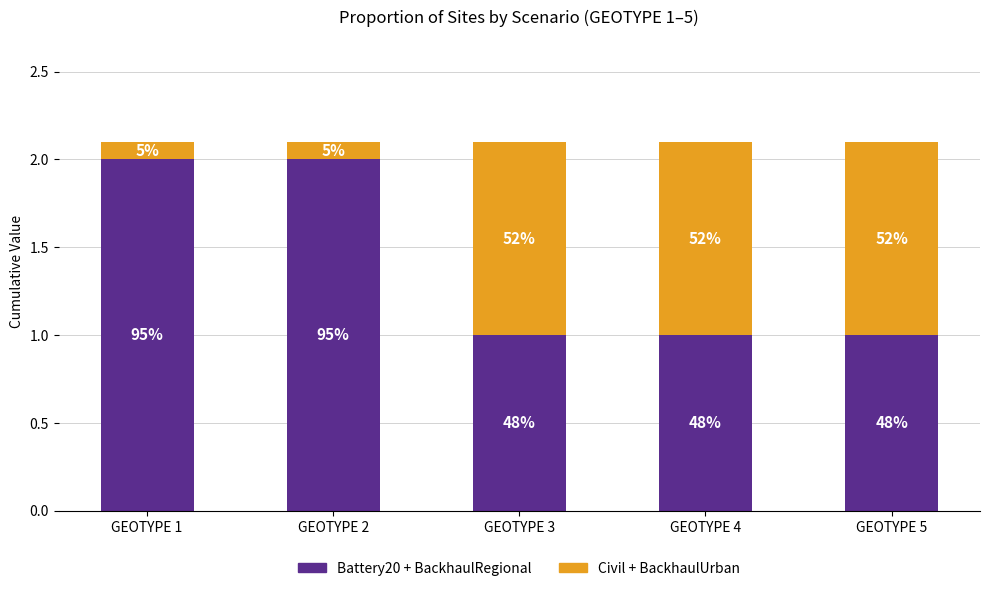

What value does the Civil + BackhaulUrban series have at GEOTYPE 4?

1.1